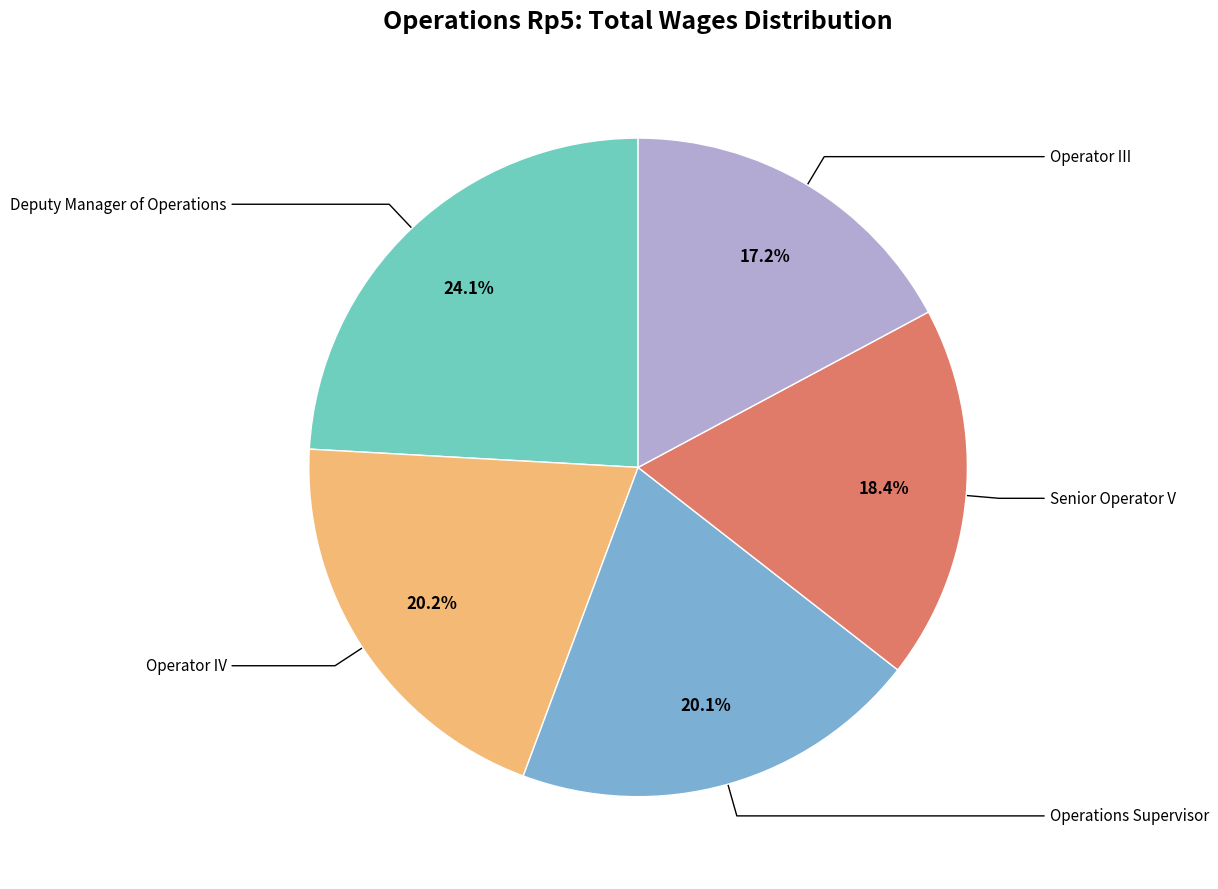

Approximately how many times larger is the value at Operator IV compared to Deputy Manager of Operations?

0.8